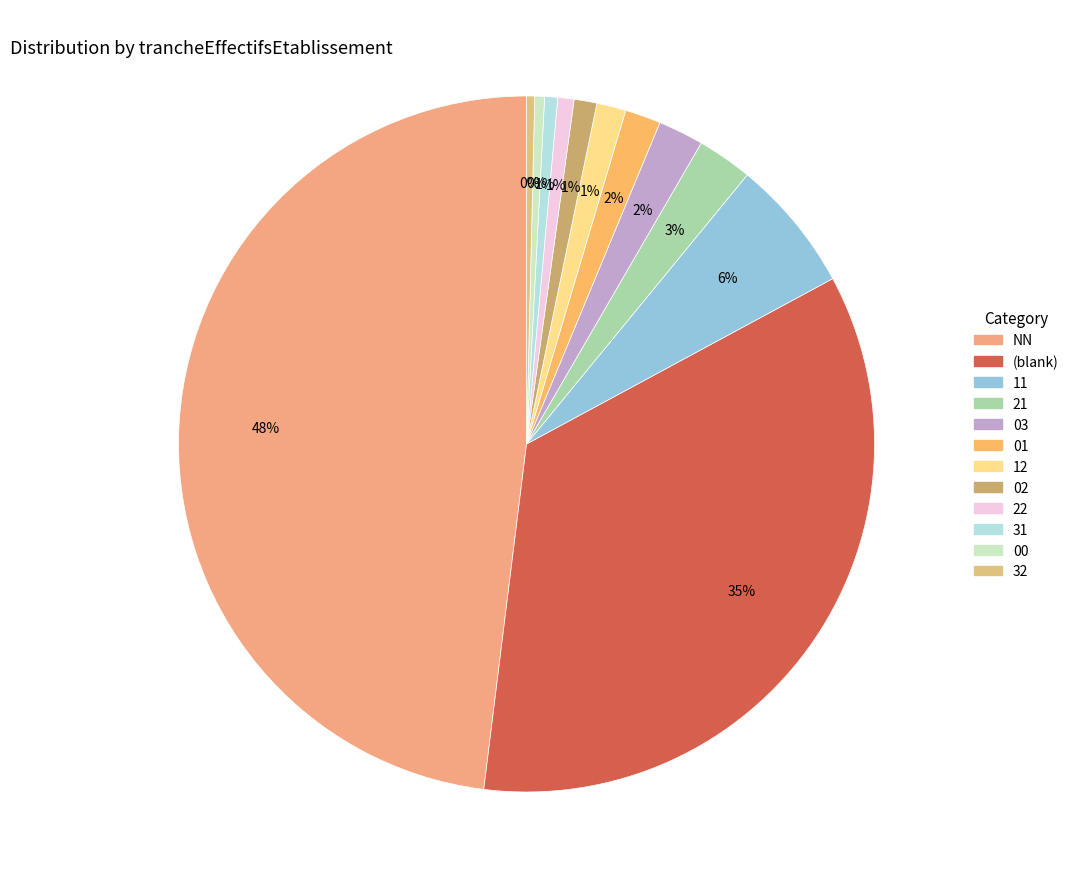

How many slices are in this pie chart?

12